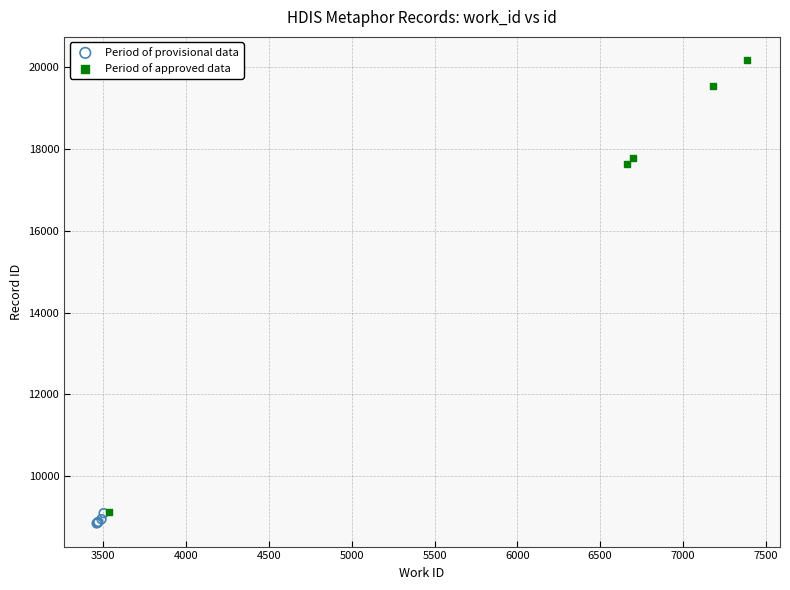

Which series contains the lowest Y value?

Period of provisional data